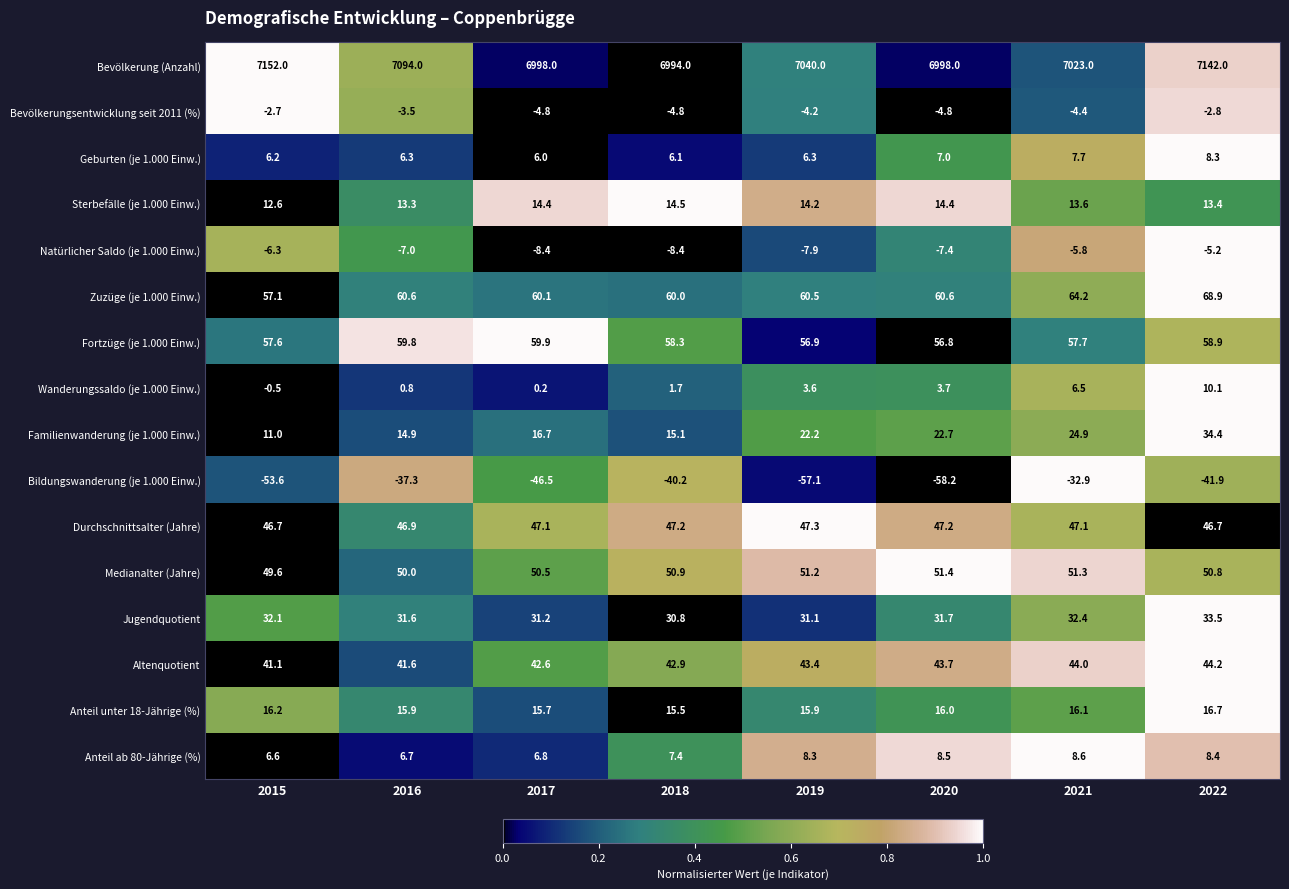

What is the sum of all Medianalter (Jahre) values?

405.7